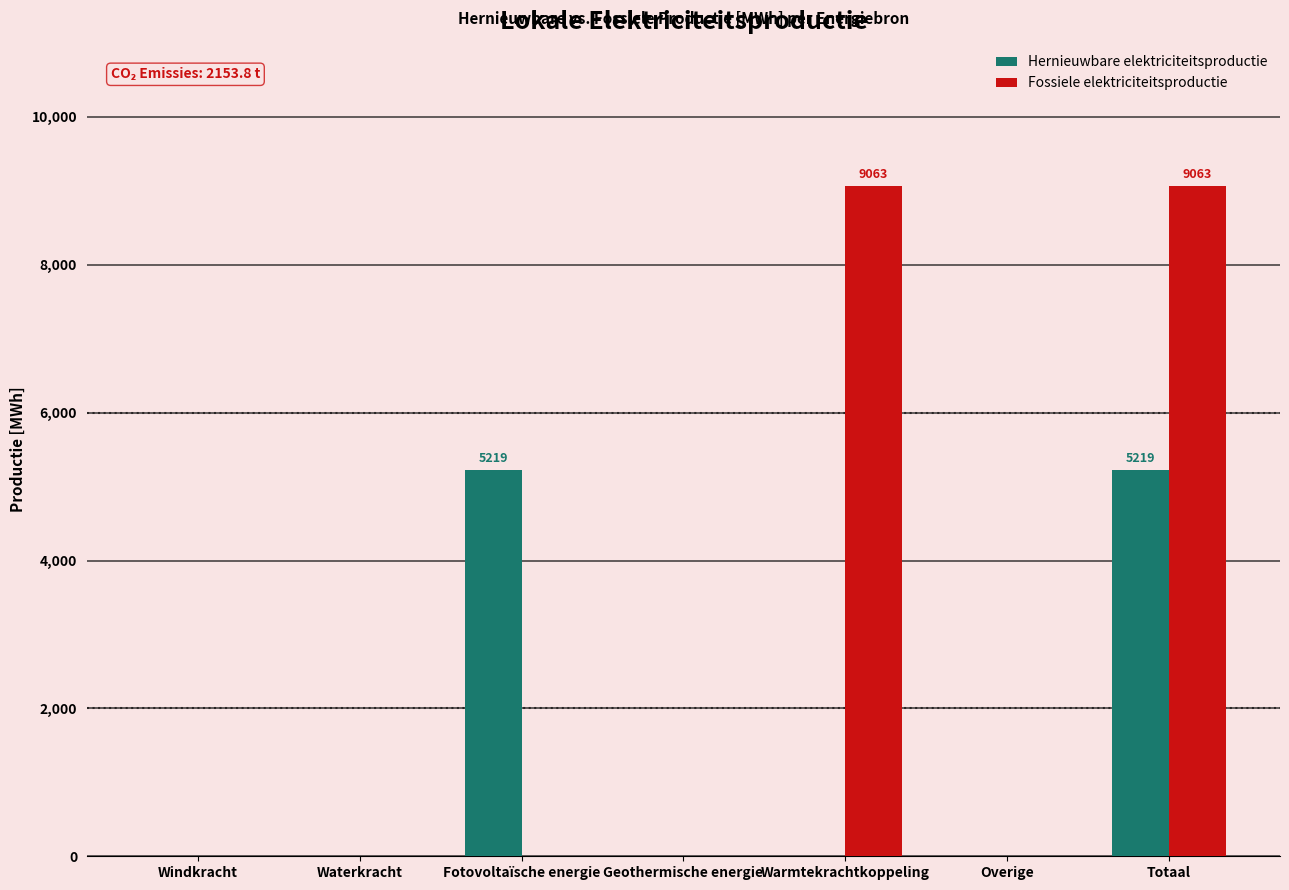

Reading left to right, extract all data points from this chart.

Hernieuwbare elektriciteitsproductie: Windkracht=0.0	Waterkracht=0.0	Fotovoltaïsche energie=5218.7	Geothermische energie=0.0	Warmtekrachtkoppeling=0.0	Overige=0.0	Totaal=5218.7
Fossiele elektriciteitsproductie: Windkracht=0.0	Waterkracht=0.0	Fotovoltaïsche energie=0.0	Geothermische energie=0.0	Warmtekrachtkoppeling=9063.0	Overige=0.0	Totaal=9063.0